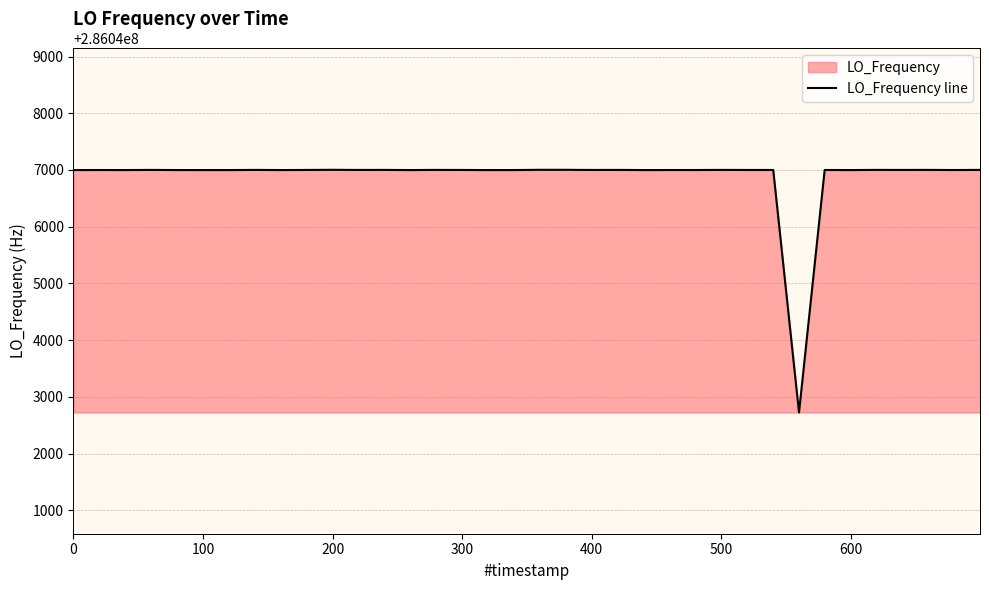

At which label does the data first exceed 286046999?

300